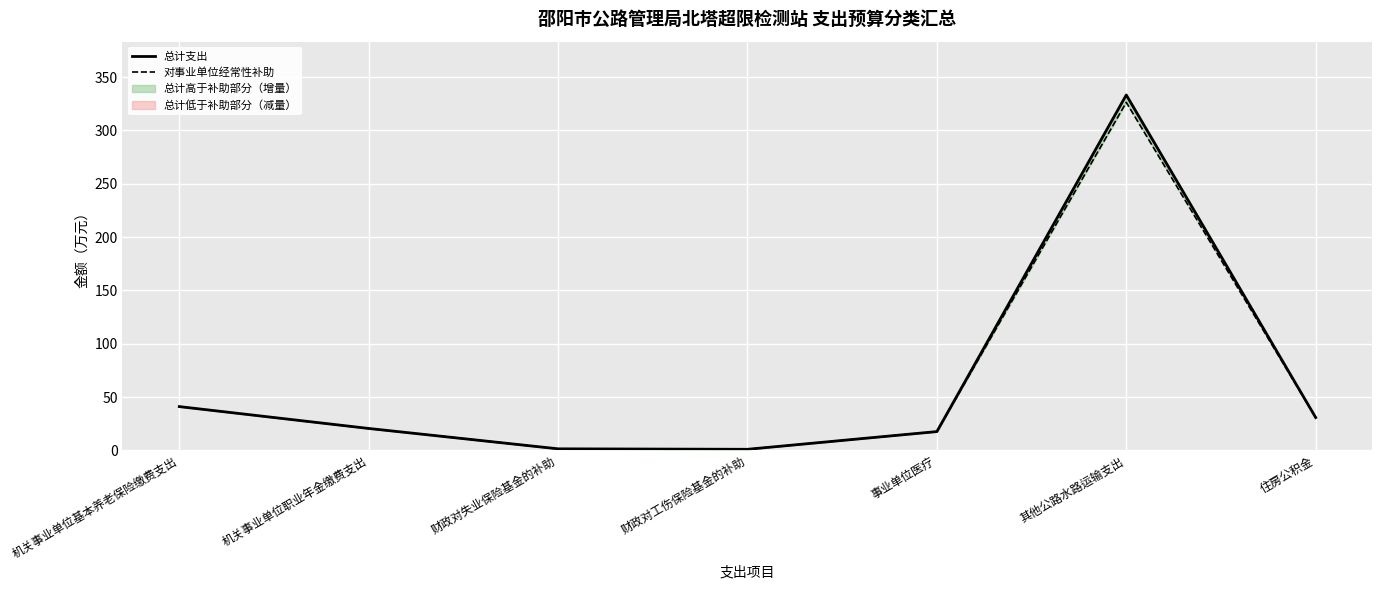

What is the approximate value of 对事业单位经常性补助 at 住房公积金?

30.8